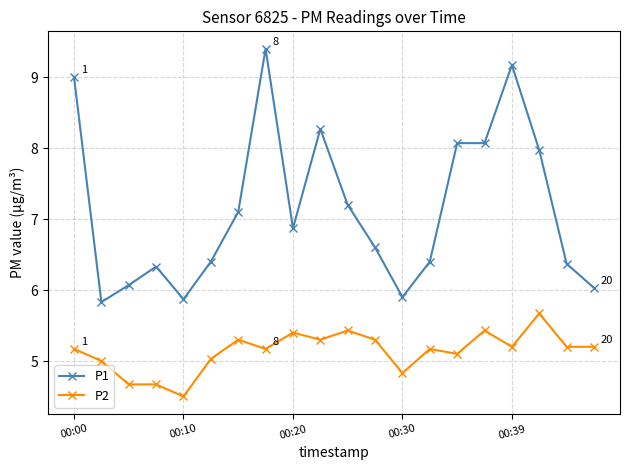

At how many categories does at least one series exceed 7?

9